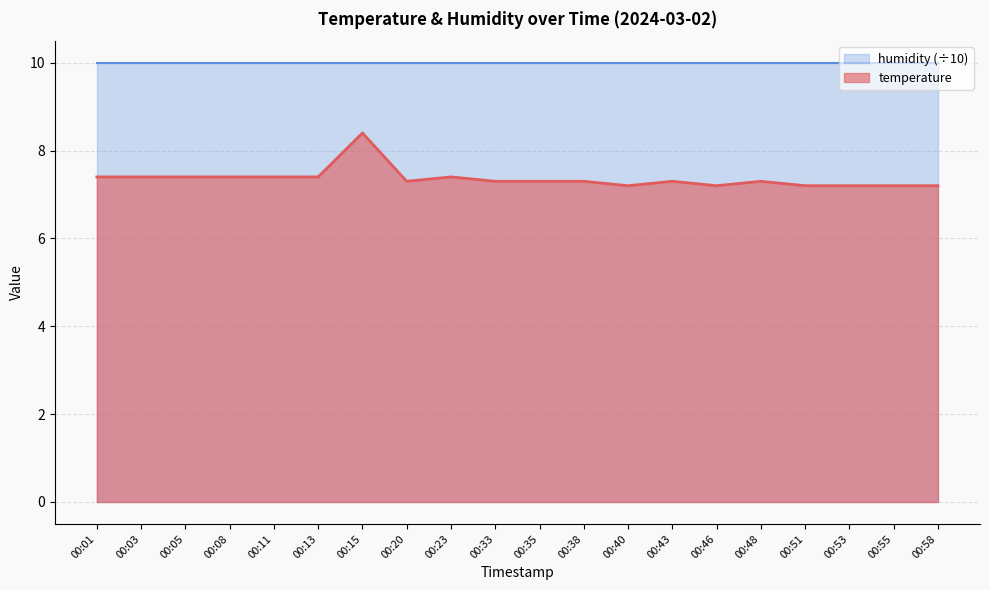

How many data points does each series have?

20